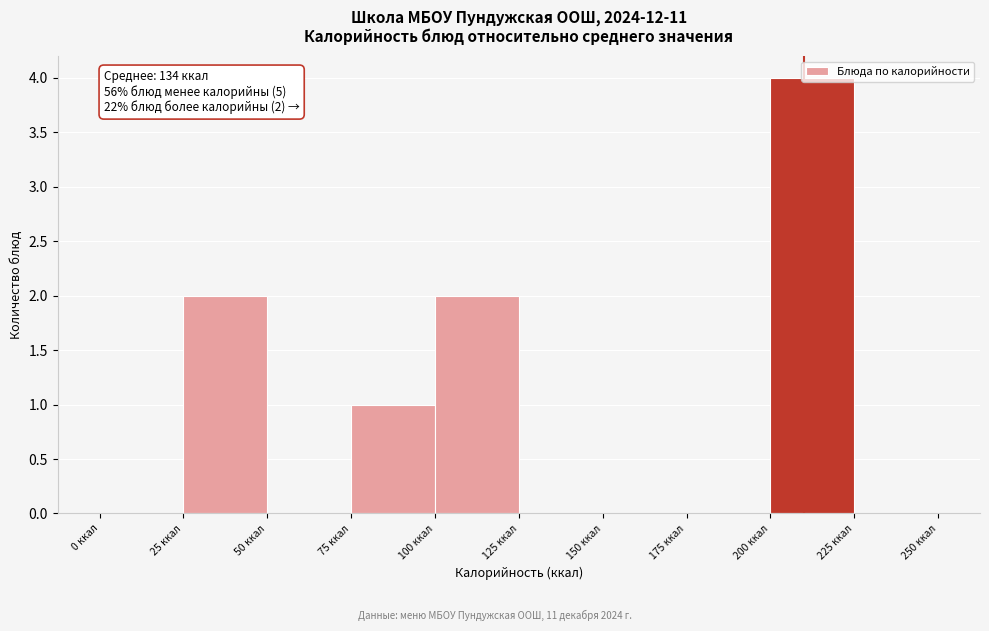

Over which range of the x-axis is the bar tallest?

200 to 225